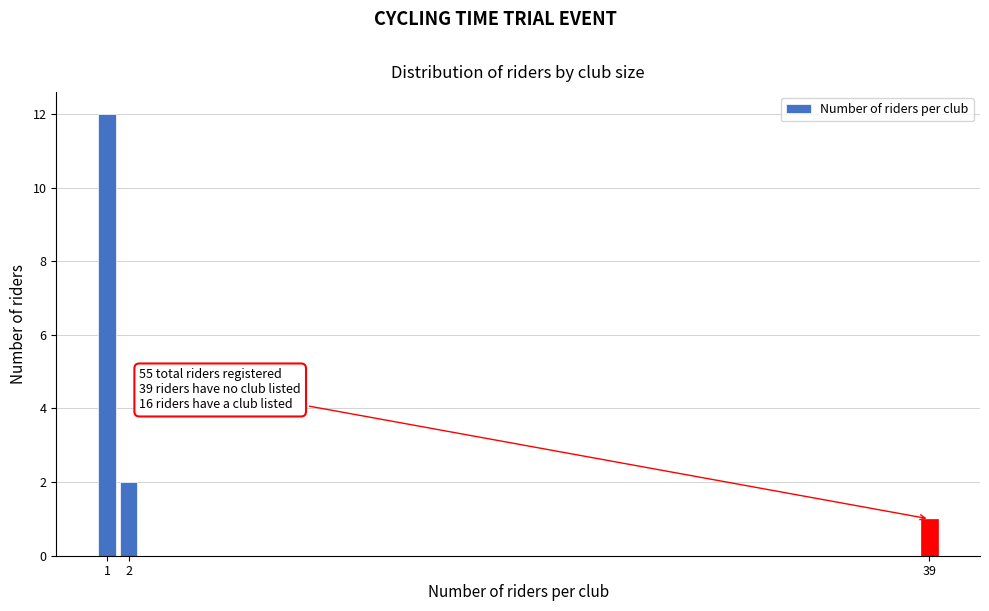

Reading left to right, extract all data points from this chart.

1=12	2=2	39=1